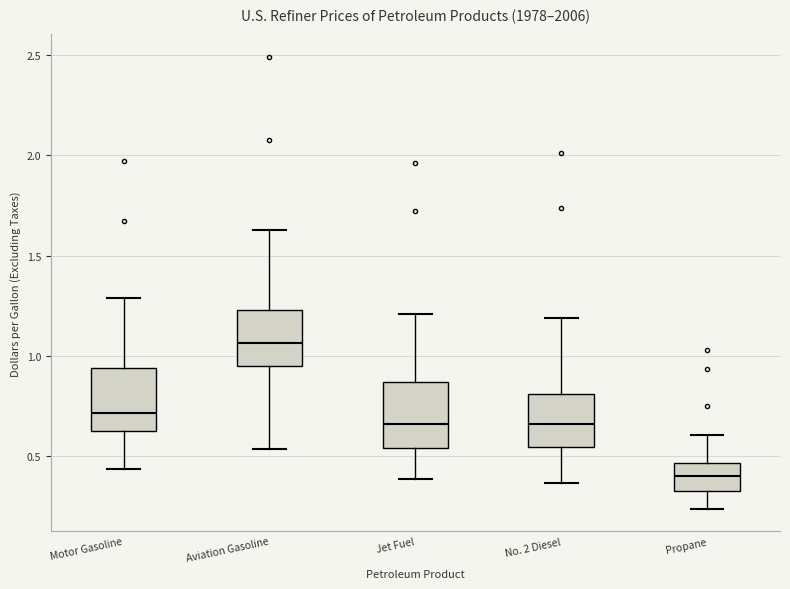

Reading left to right, read every box against the y-axis: the position of its median line, the range the box covers, and the ends of its whiskers. The values are not printed on the chart, so give them approximately, as read against the axis.

Motor Gasoline: median 0.70, box 0.65 to 0.95, whiskers 0.45 to 1.30
Aviation Gasoline: median 1.05, box 0.95 to 1.25, whiskers 0.55 to 1.65
Jet Fuel: median 0.65, box 0.55 to 0.85, whiskers 0.40 to 1.20
No. 2 Diesel: median 0.65, box 0.55 to 0.80, whiskers 0.35 to 1.20
Propane: median 0.40, box 0.30 to 0.45, whiskers 0.25 to 0.60